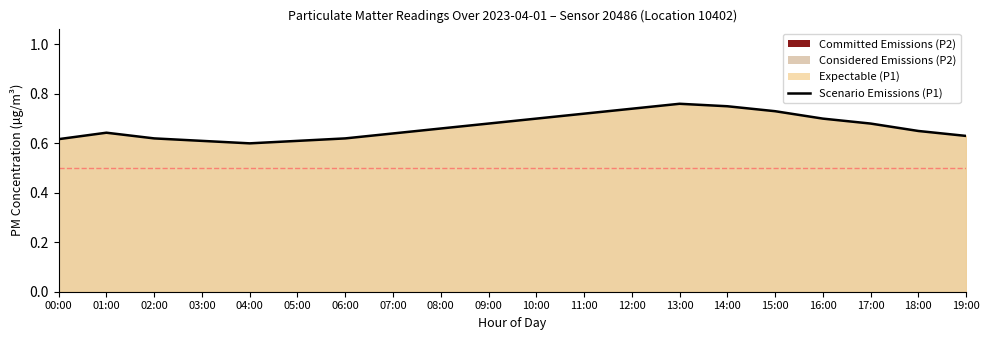

True or false: the data shows 0.7 at 10:00.

True